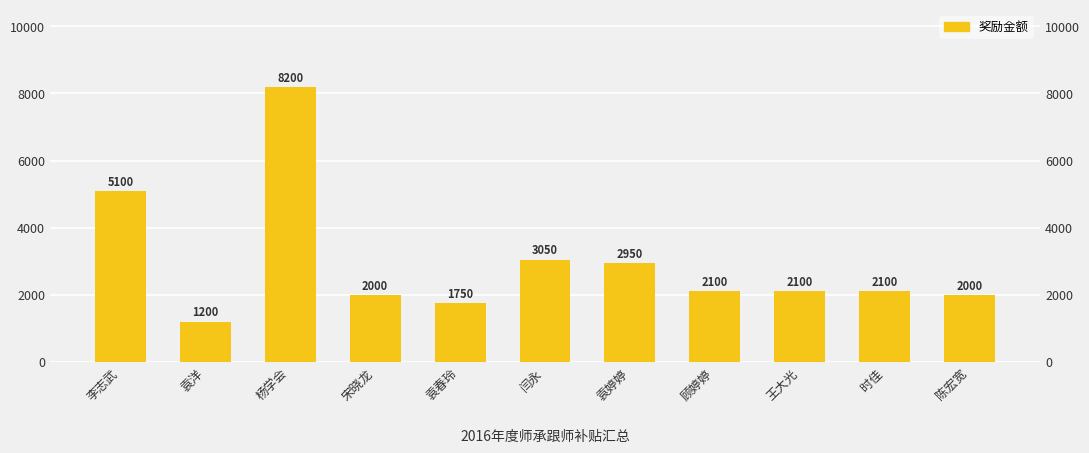

What is the value of the 10th bar from the left?

2100